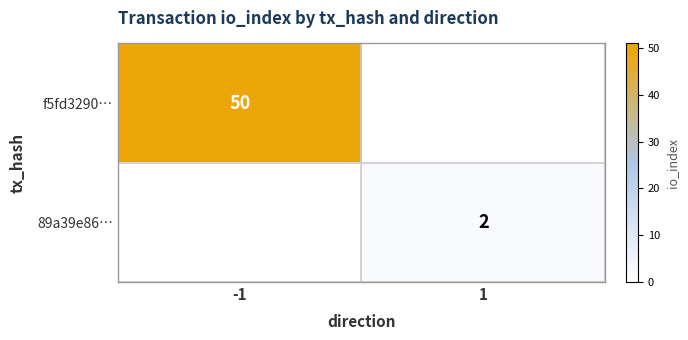

Is it true that f5fd3290… equals 87 at -1?

False